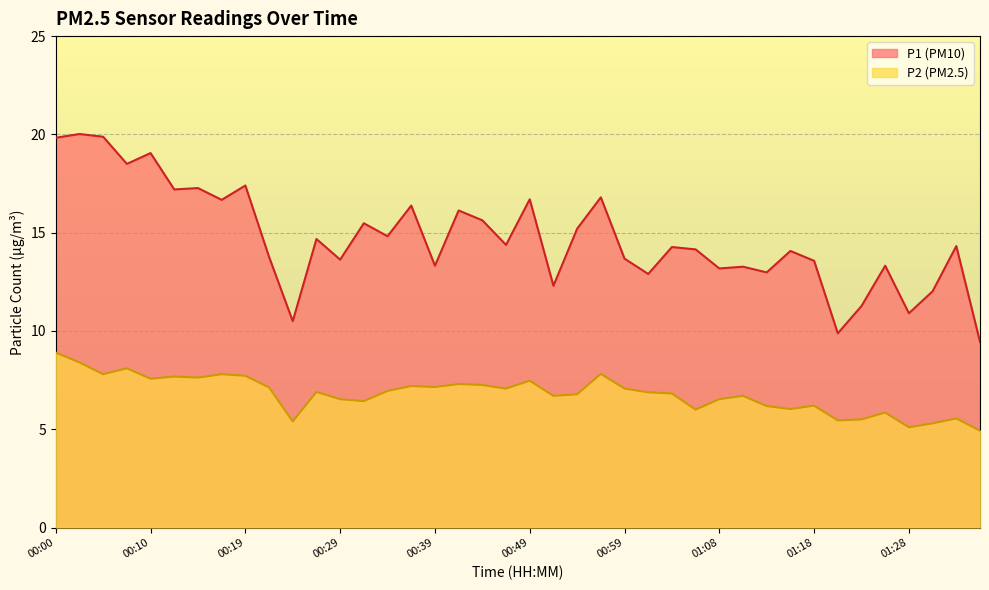

How many distinct data groups are displayed?

2